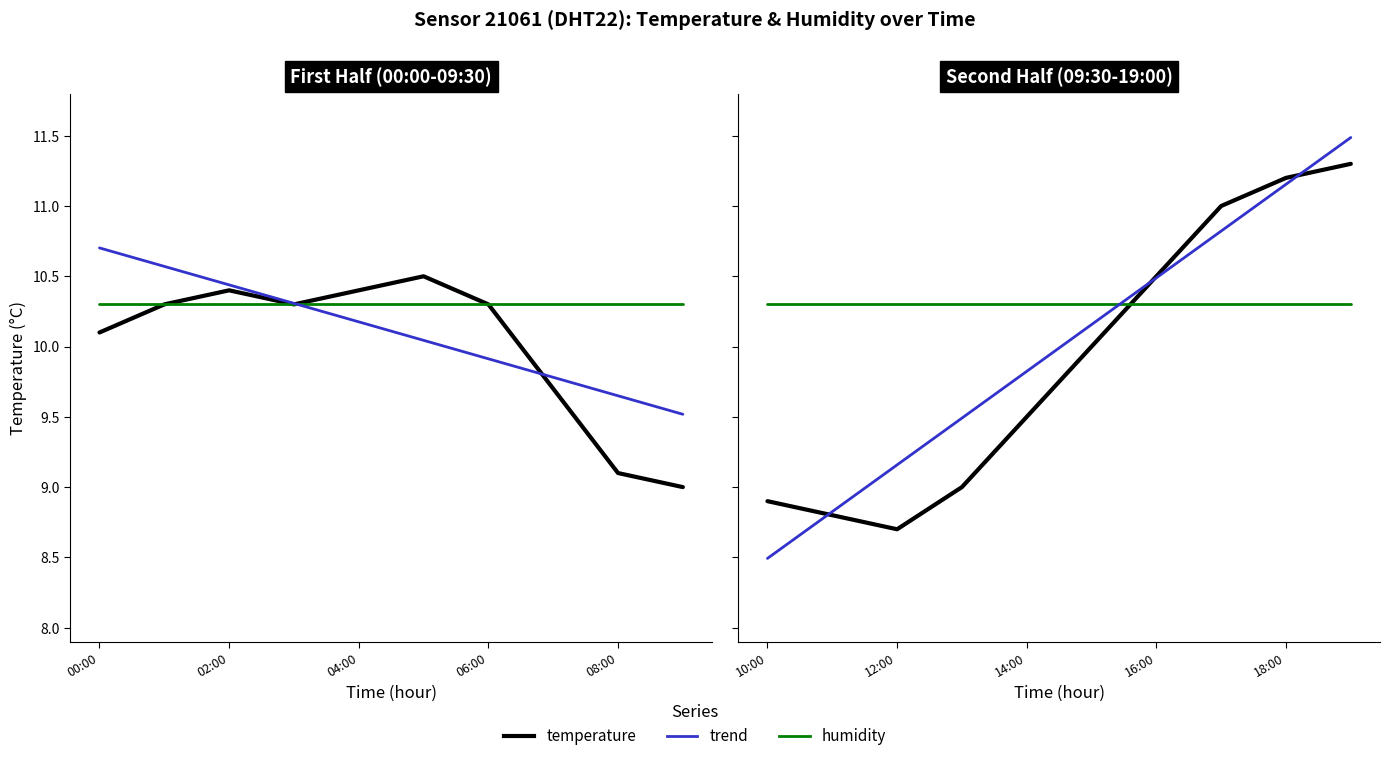

Which series changed the most between 02:00 and 8?

temperature